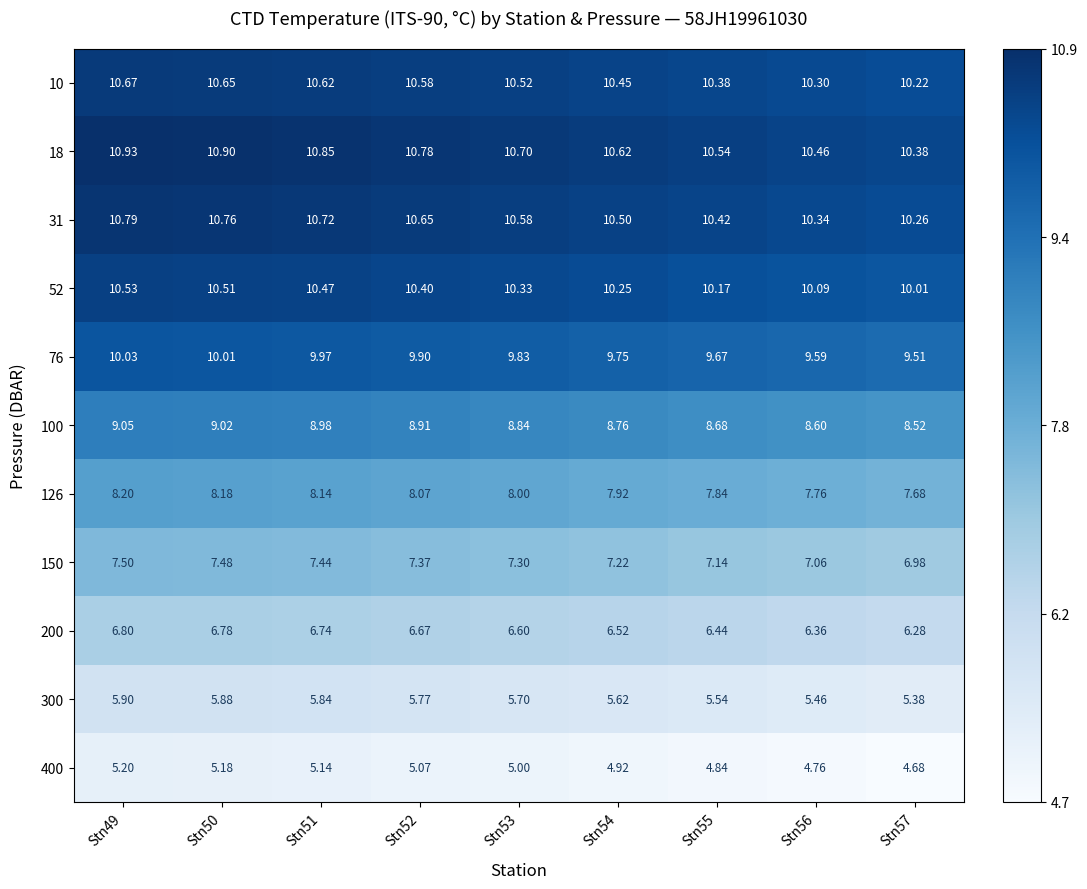

Is the value of 200 at Stn55 greater than the value of 18 at Stn56?

No